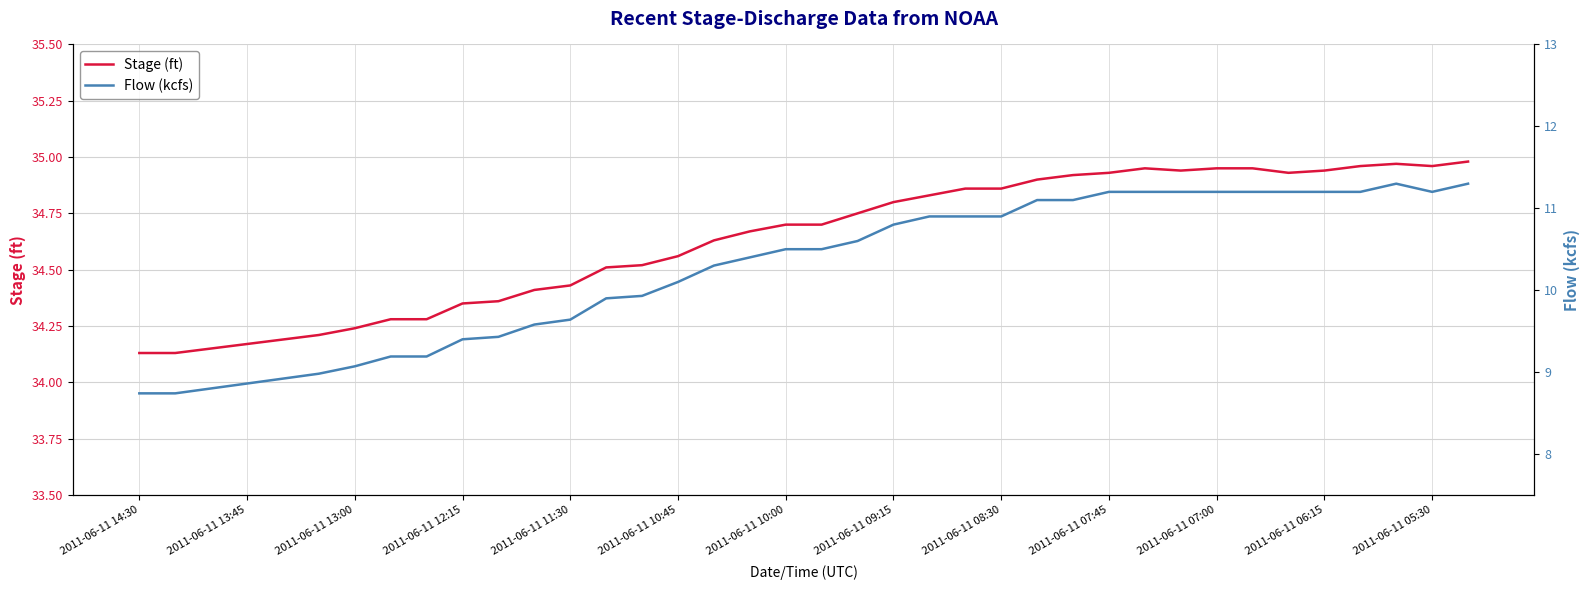

Between 2011-06-11 14:30 and 31, which series saw the biggest shift?

Flow (kcfs)